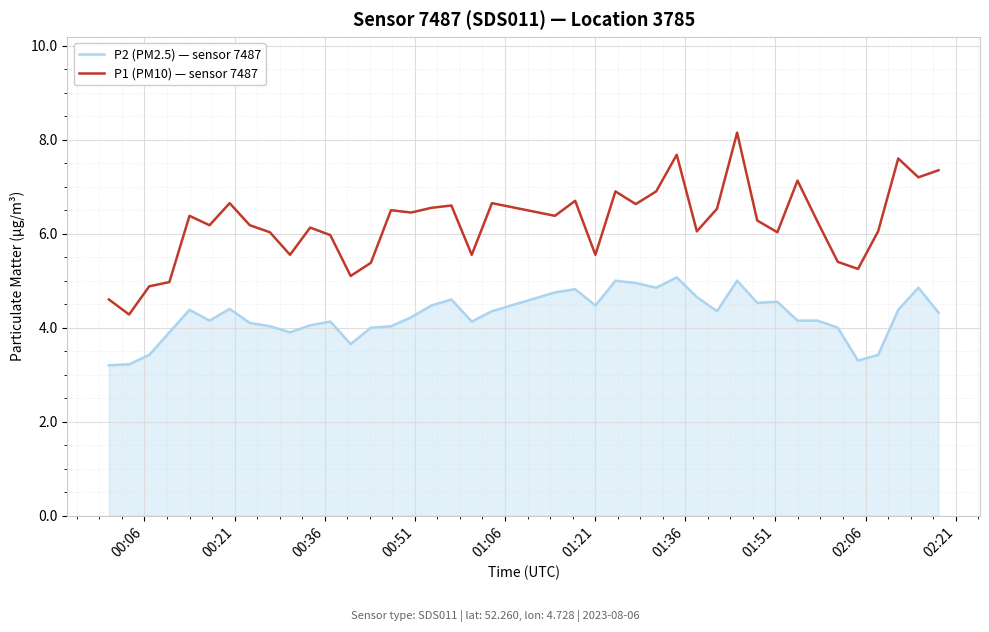

Which series has the widest spread of values?

P1 (PM10) — sensor 7487